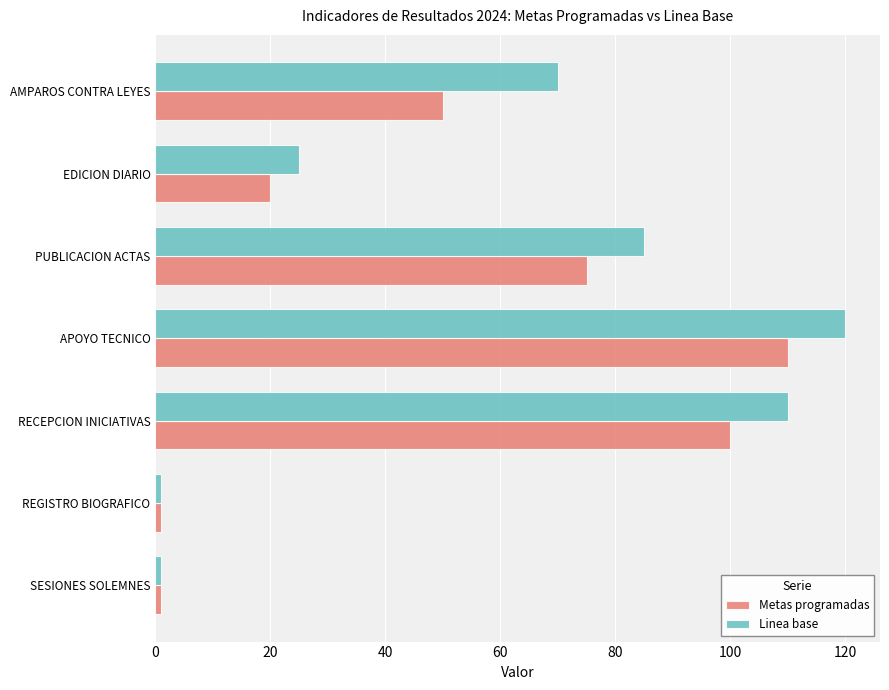

Is it true that Linea base equals 110 at RECEPCION INICIATIVAS?

True